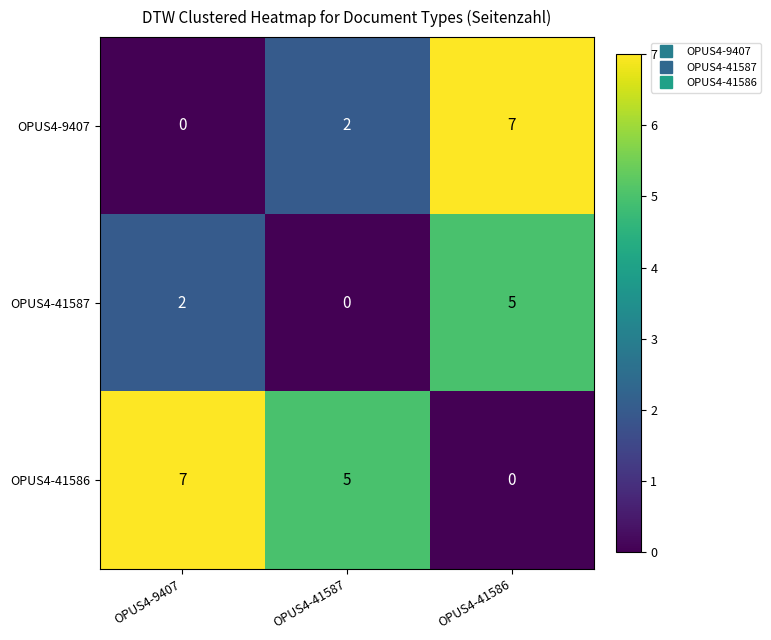

How many values in the OPUS4-41586 series are below 5?

1